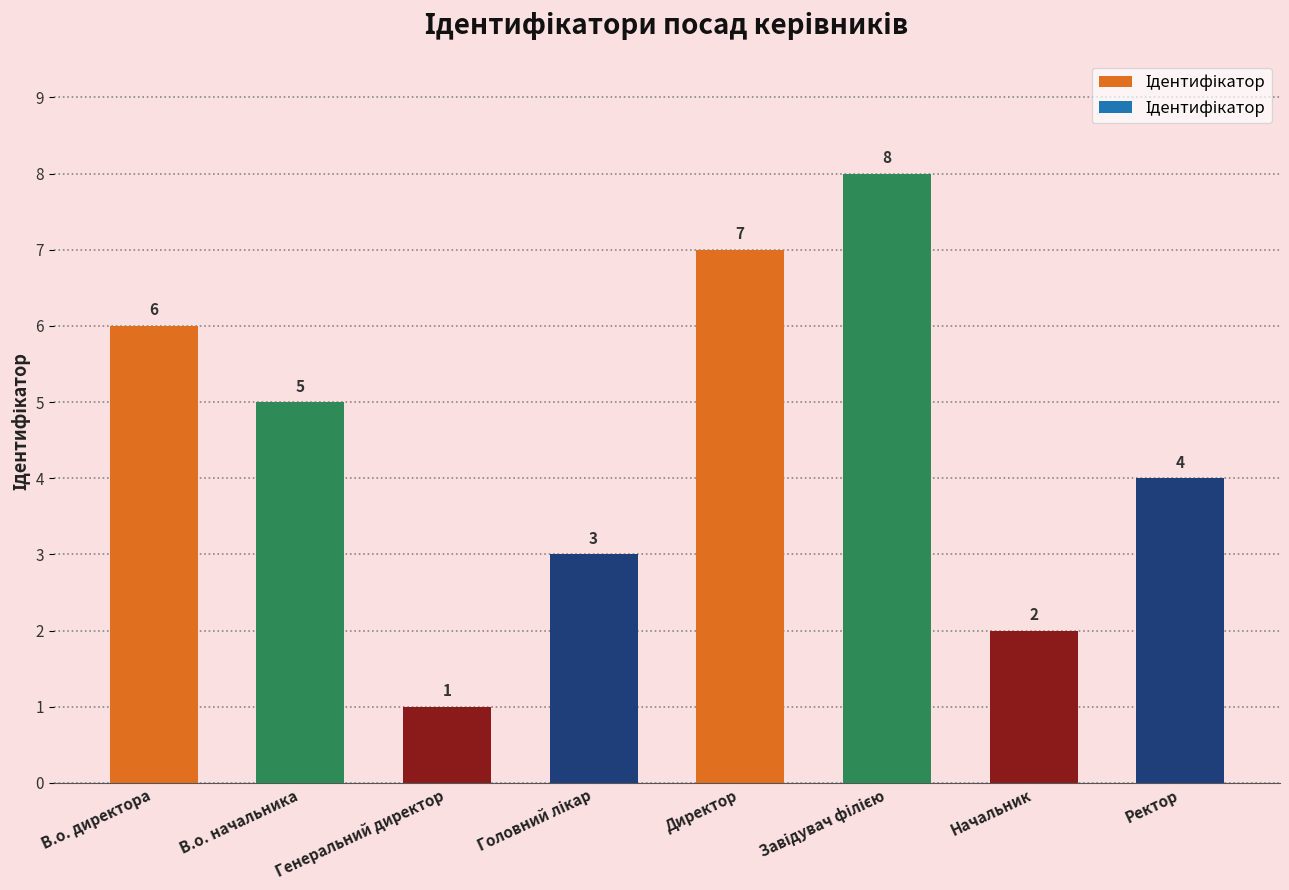

What is the label of the 7th bar from the left?

Начальник